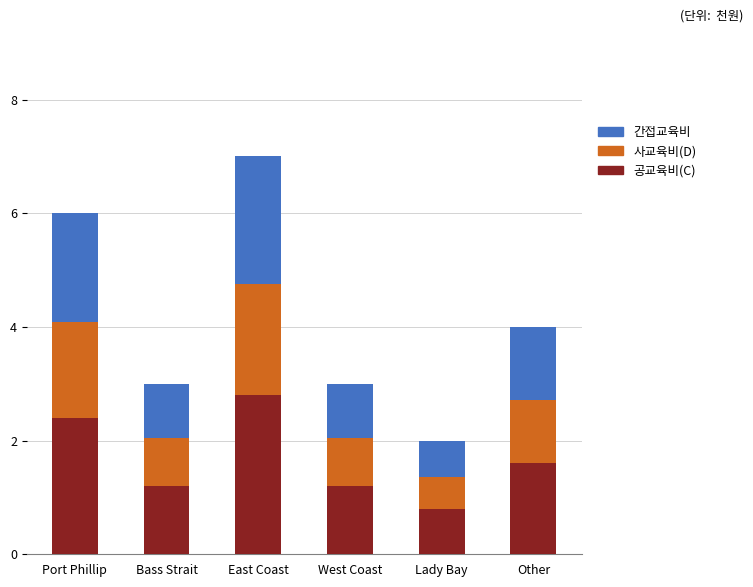

Which category has the lowest value in the 공교육비(C) series?

Lady Bay